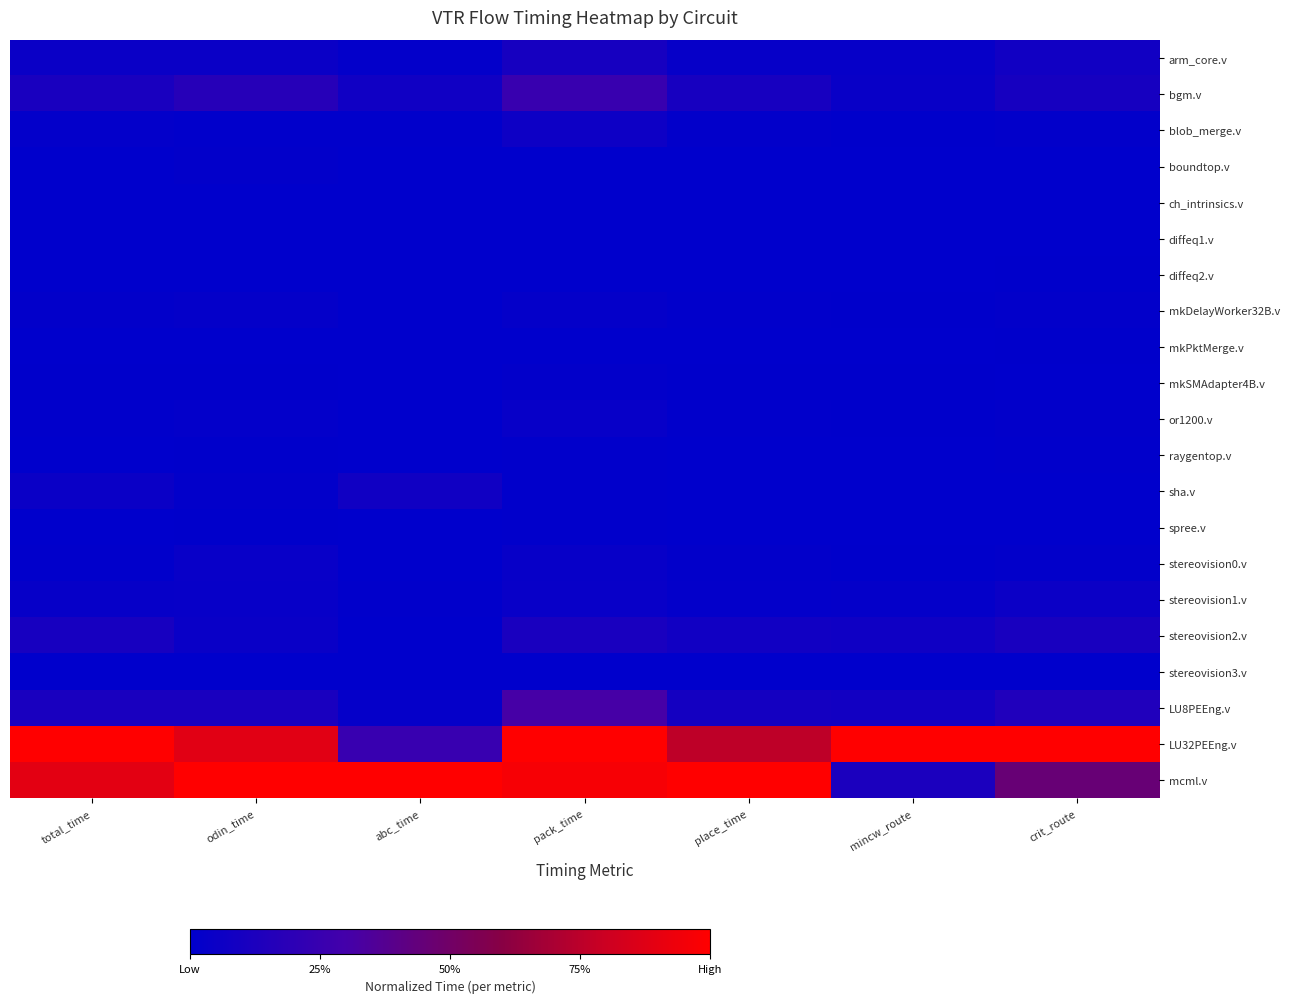

What is the greatest value displayed?

1.0